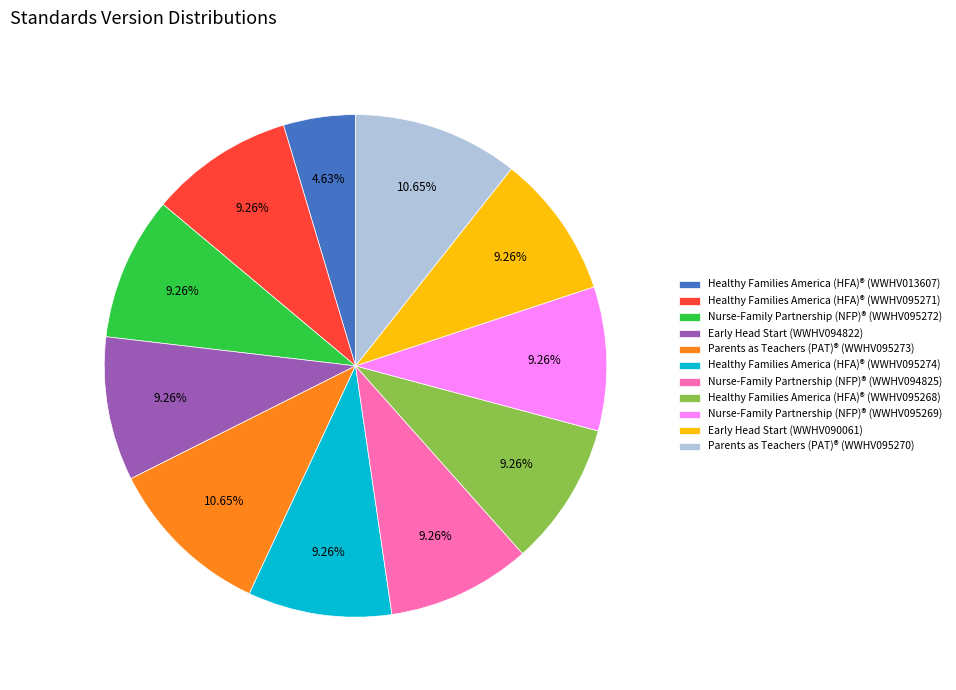

What is the total percentage of Parents as Teachers (PAT)® (WWHV095270) and Nurse-Family Partnership (NFP)® (WWHV094825)?

19.9%